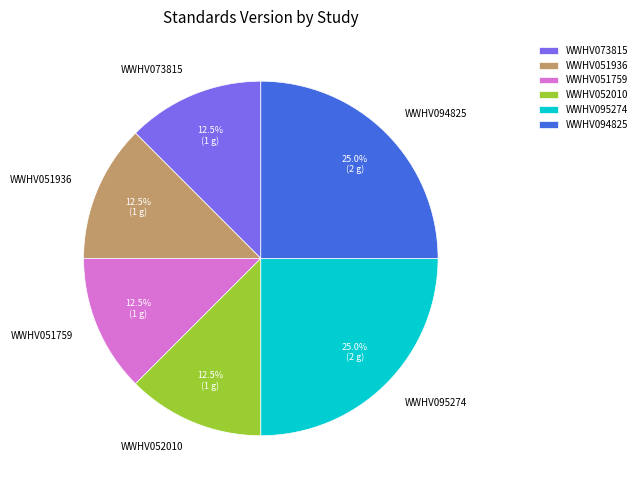

Is it true that WWHV052010 is 26% of the pie?

False